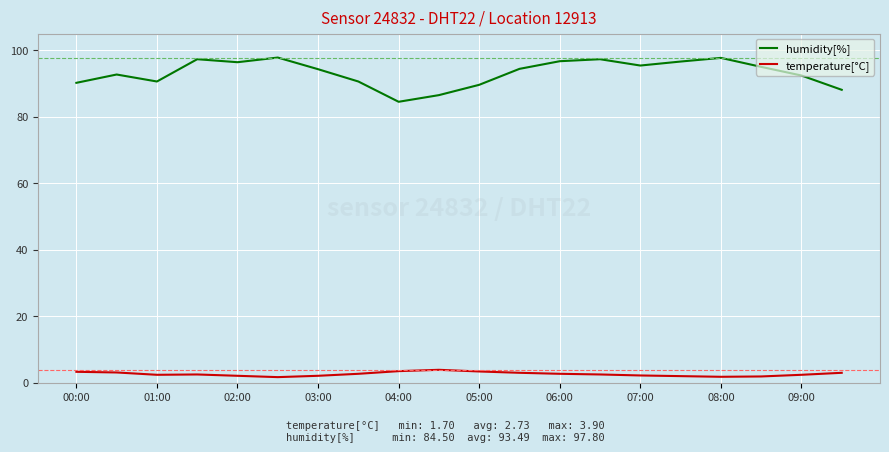

Rank the series by their maximum value, from lowest to highest.

temperature[°C], humidity[%]